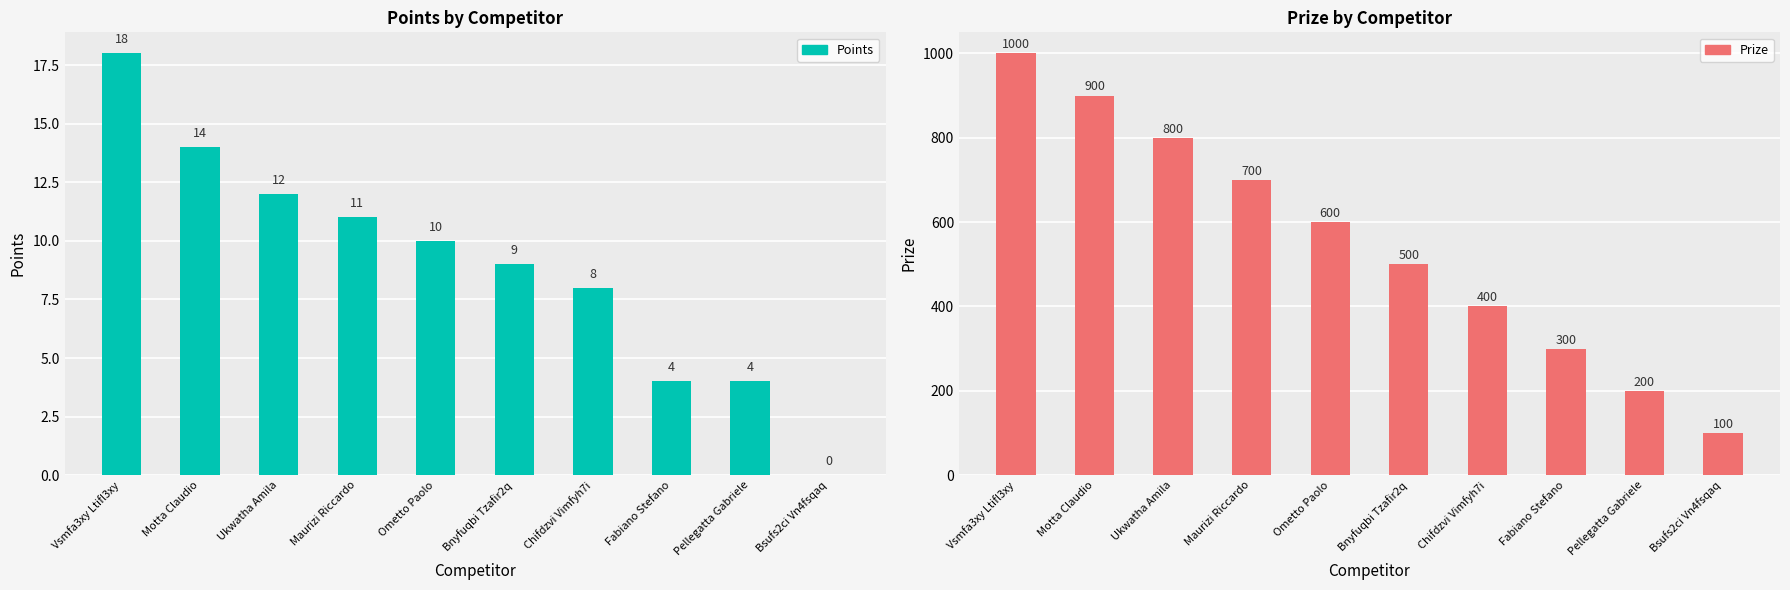

Reading left to right, list all the values displayed in this chart.

Points: Vsmfa3xy Ltifl3xy=18	Motta Claudio=14	Ukwatha Amila=12	Maurizi Riccardo=11	Ometto Paolo=10	Bnyfuqbi Tzafir2q=9	Chifdzvi Vimfyh7i=8	Fabiano Stefano=4	Pellegatta Gabriele=4	Bsufs2ci Vn4fsqaq=0
Prize: Vsmfa3xy Ltifl3xy=1000	Motta Claudio=900	Ukwatha Amila=800	Maurizi Riccardo=700	Ometto Paolo=600	Bnyfuqbi Tzafir2q=500	Chifdzvi Vimfyh7i=400	Fabiano Stefano=300	Pellegatta Gabriele=200	Bsufs2ci Vn4fsqaq=100